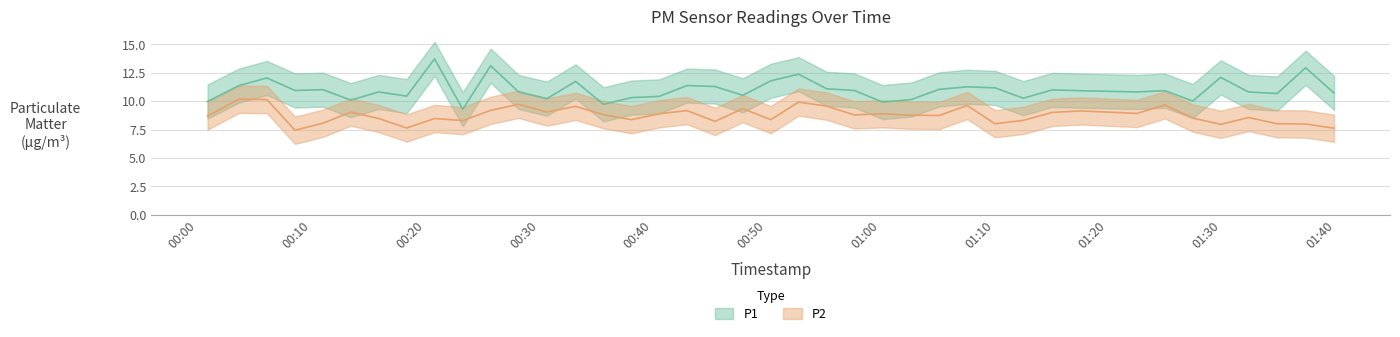

What are all the series names shown in the legend?

P1, P2